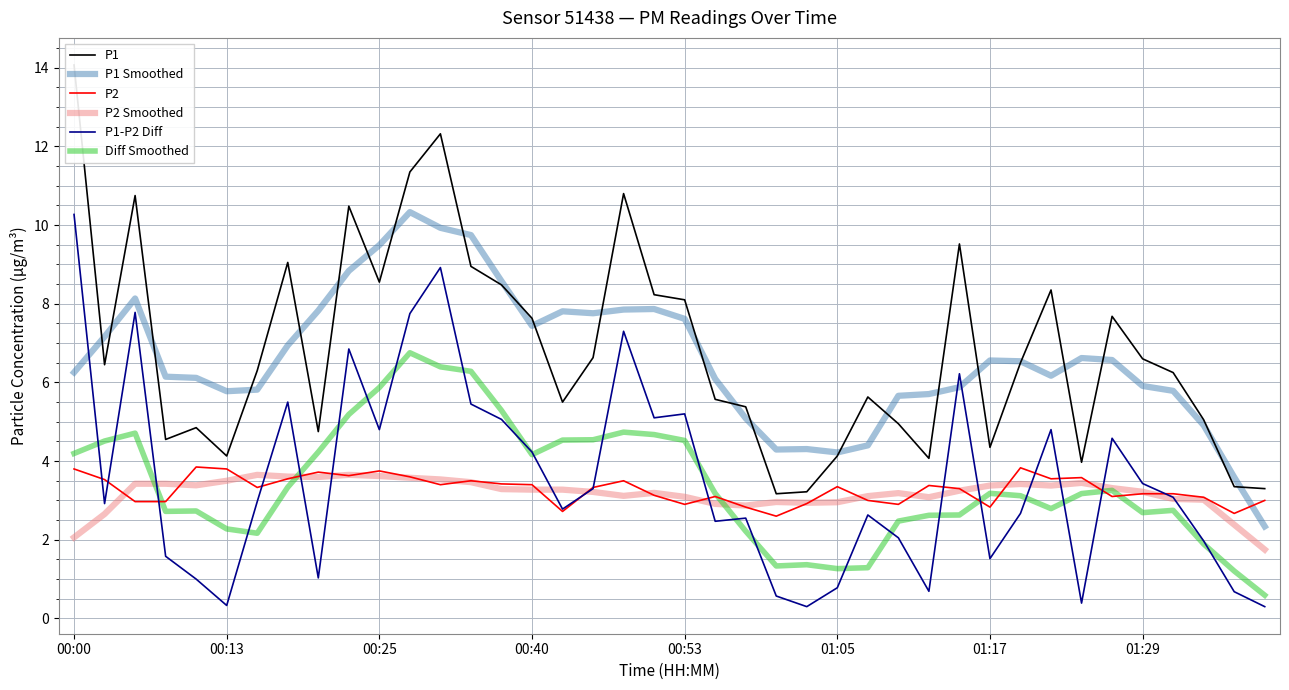

The value of P2 Smoothed at 01:29 is 1.0. True or false?

False